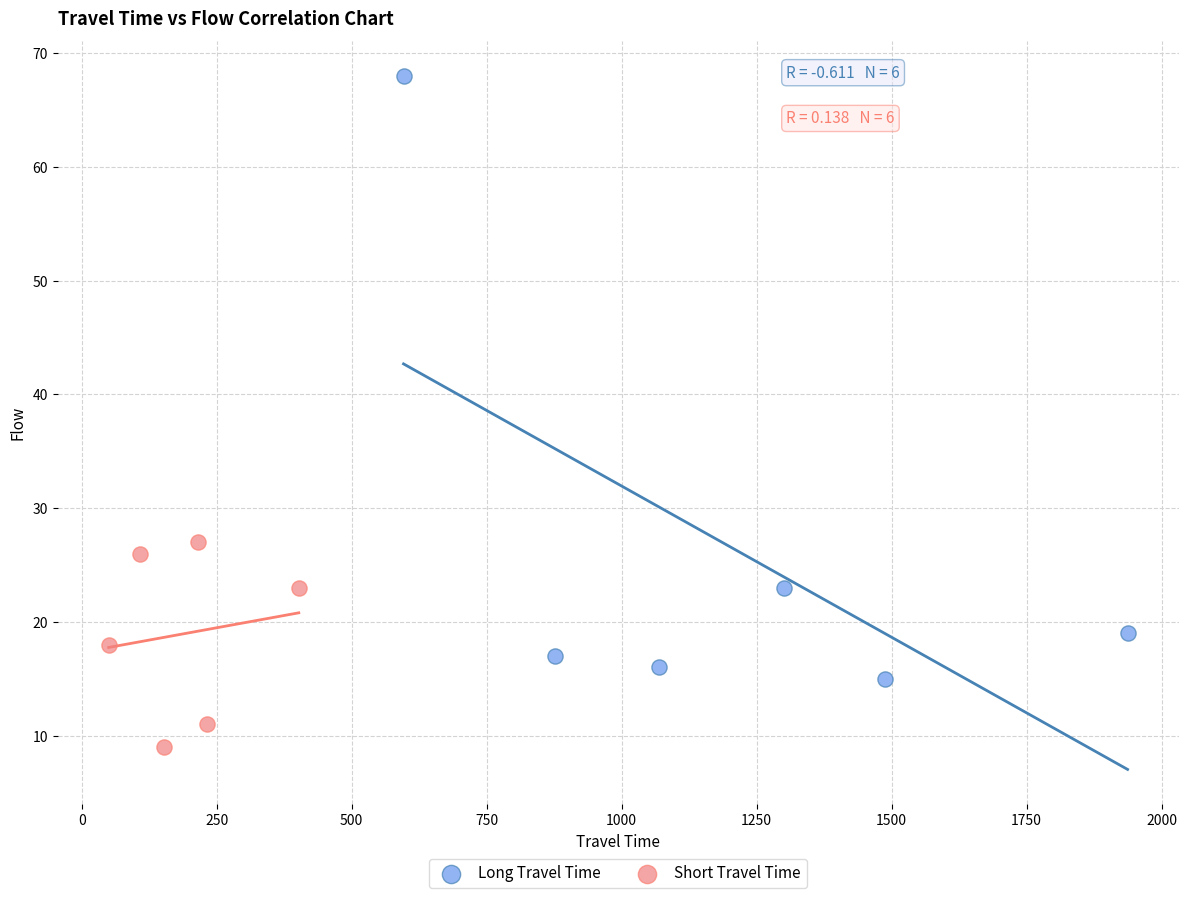

Which series reaches the maximum Y coordinate?

Long Travel Time